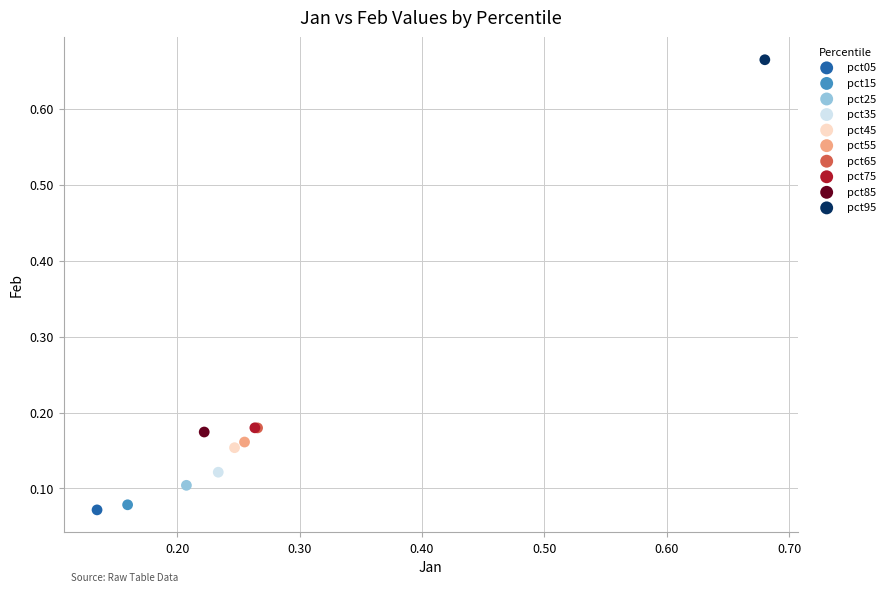

Which series contains the lowest Y value?

pct05